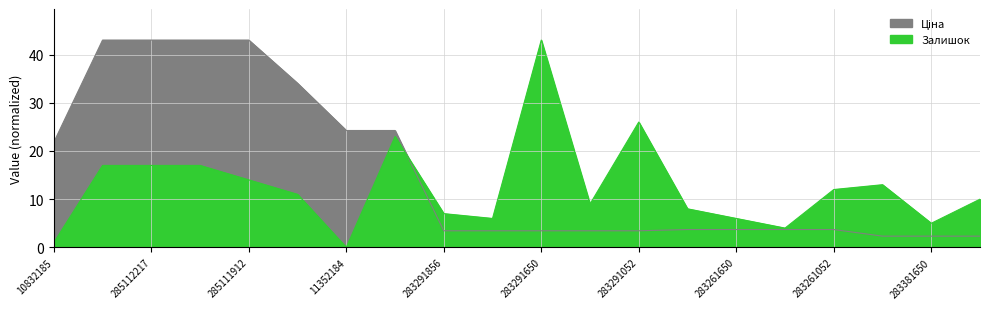

True or false: Залишок and Ціна intersect in this chart.

True